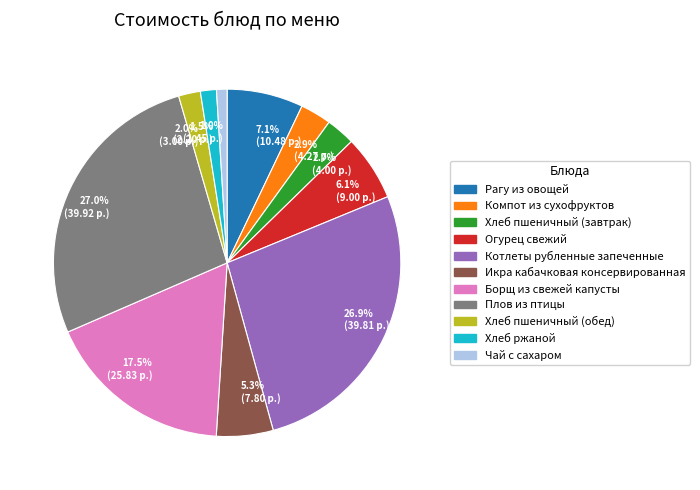

What is the ratio of the value at 6.1% (9.00 р.) to the value at 7.1% (10.48 р.)?

0.9